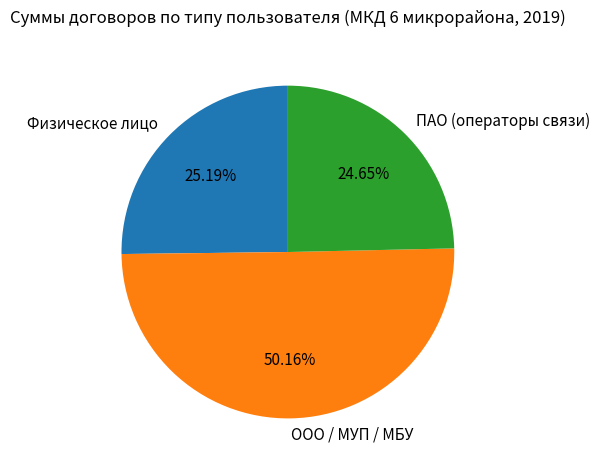

Do Физическое лицо and ООО / МУП / МБУ together represent more than half of the pie?

Yes